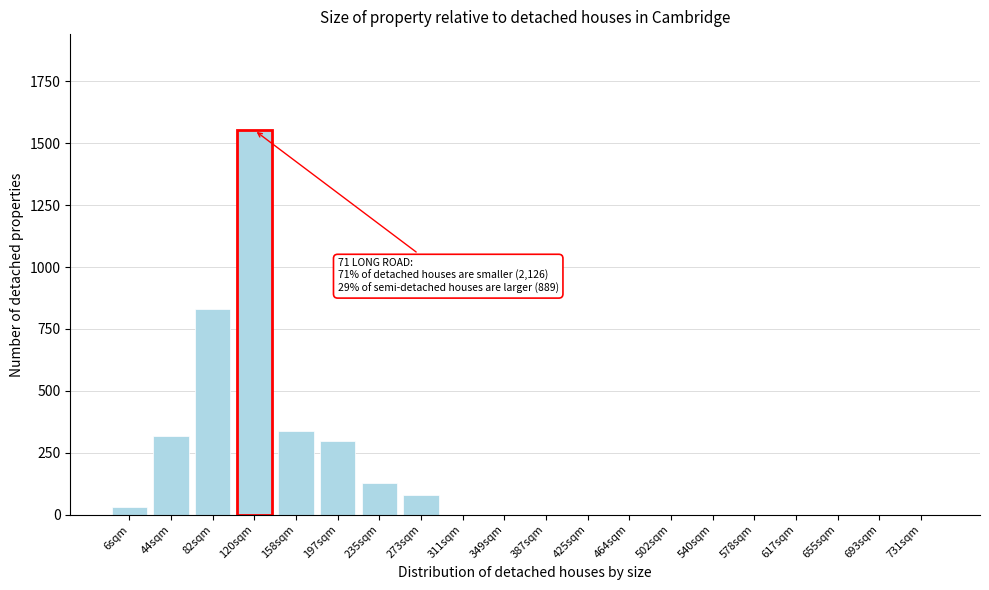

Reading left to right, extract all data points from this chart.

6sqm=30	44sqm=319	82sqm=831	120sqm=1553	158sqm=337	197sqm=299	235sqm=128	273sqm=81	311sqm=0	349sqm=0	387sqm=0	425sqm=0	464sqm=0	502sqm=0	540sqm=0	578sqm=0	617sqm=0	655sqm=0	693sqm=0	731sqm=0